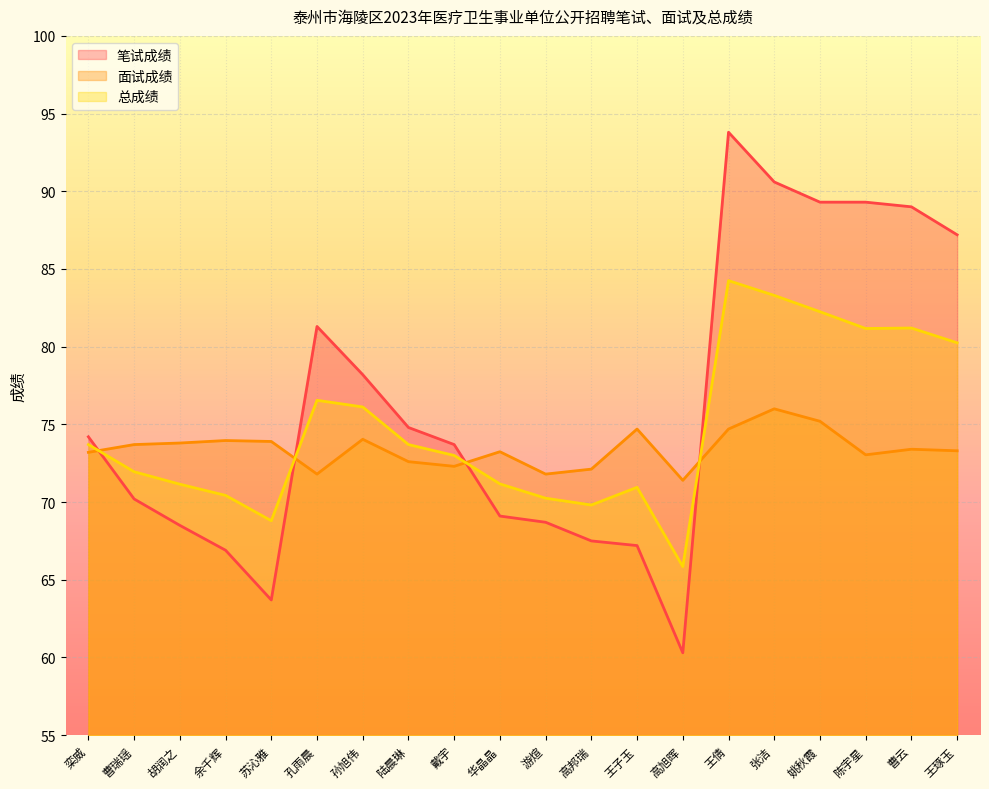

Which has a higher value, 孔雨晨 or 胡润之?

孔雨晨